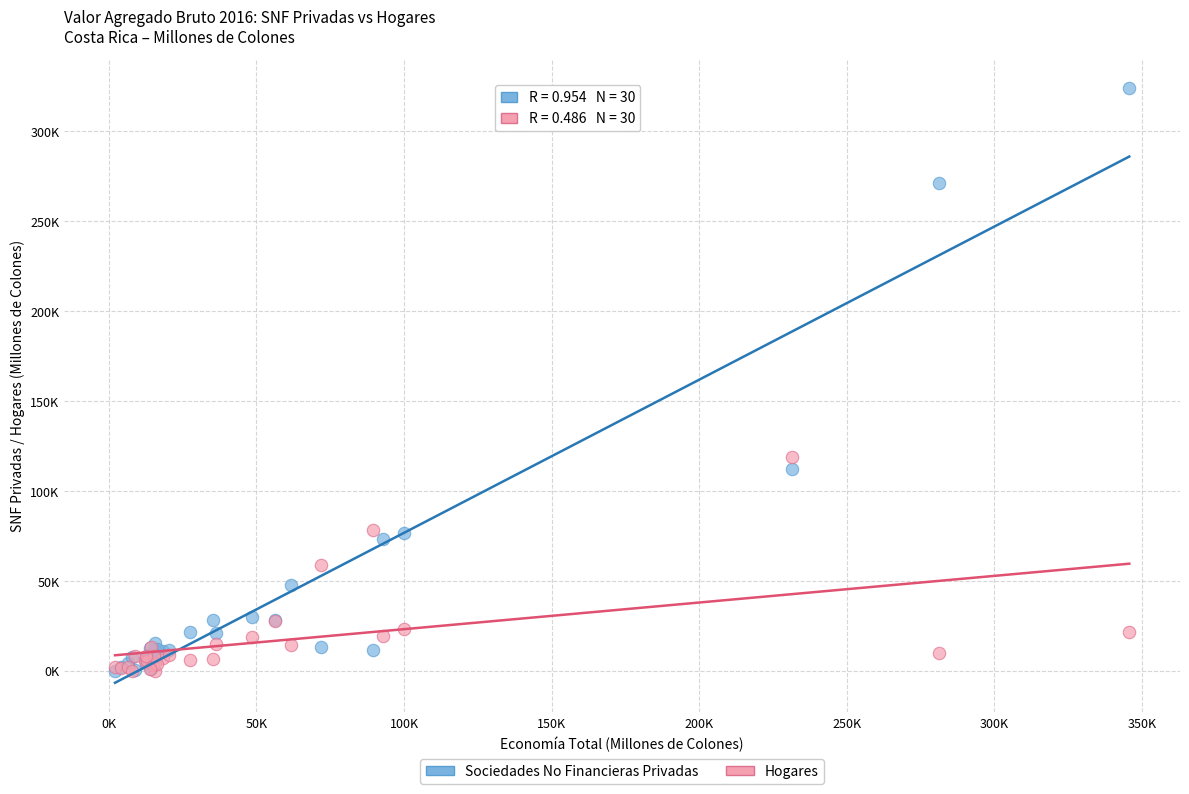

Which series reaches the maximum Y coordinate?

Sociedades No Financieras Privadas